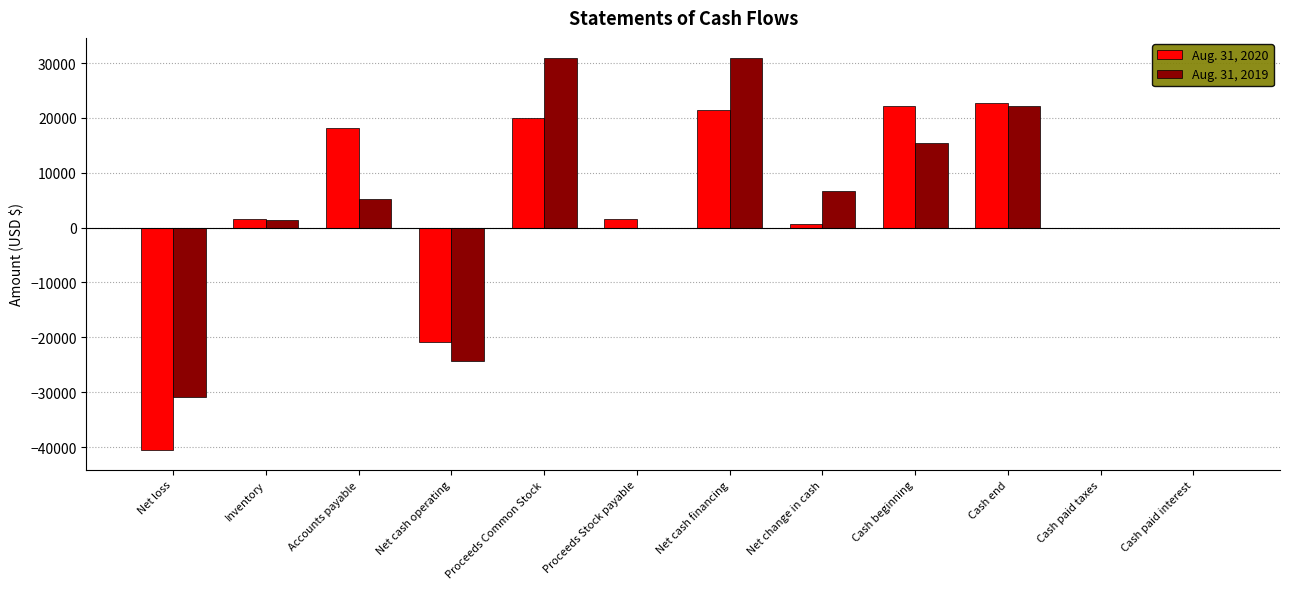

Which series changed the most between Net cash financing and Cash beginning?

Aug. 31, 2019